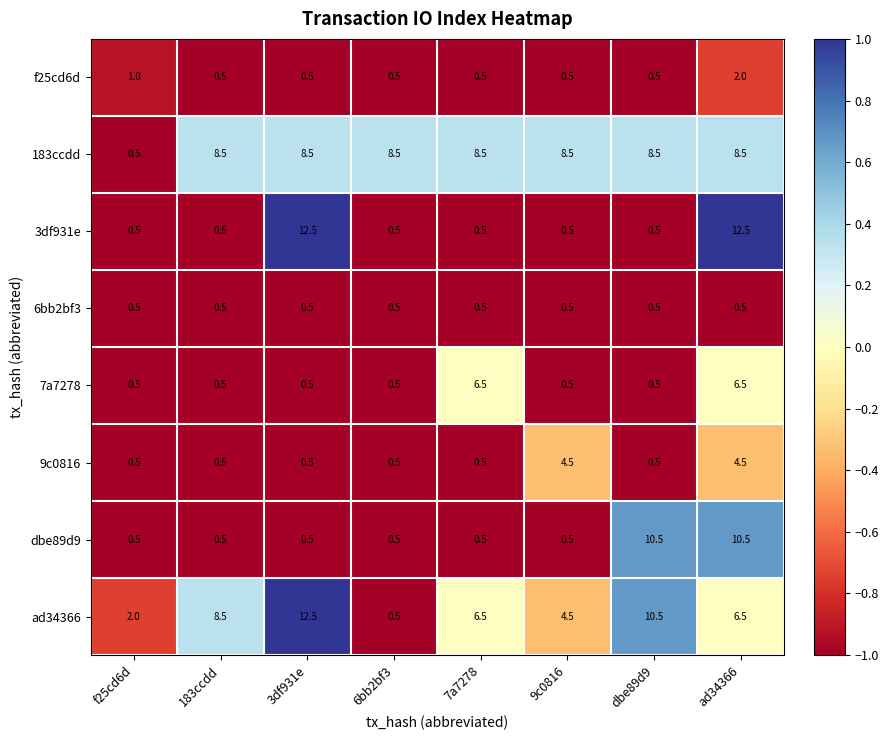

The dbe89d9 series shows 10.5 at dbe89d9. True or false?

True